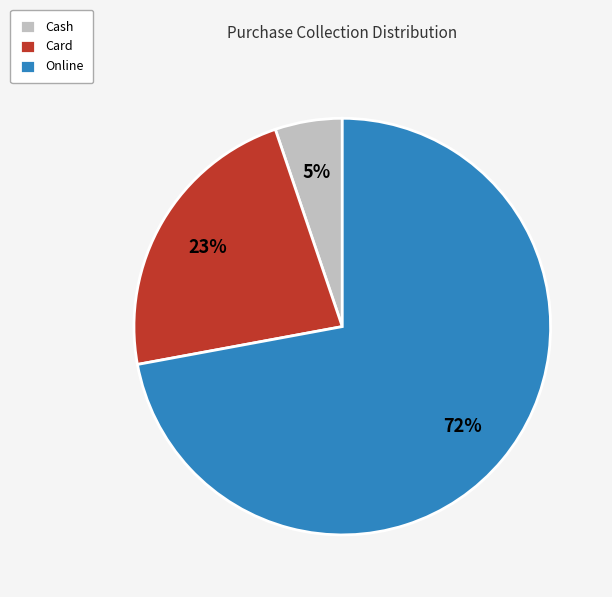

Between Online and Cash, which is larger?

Online